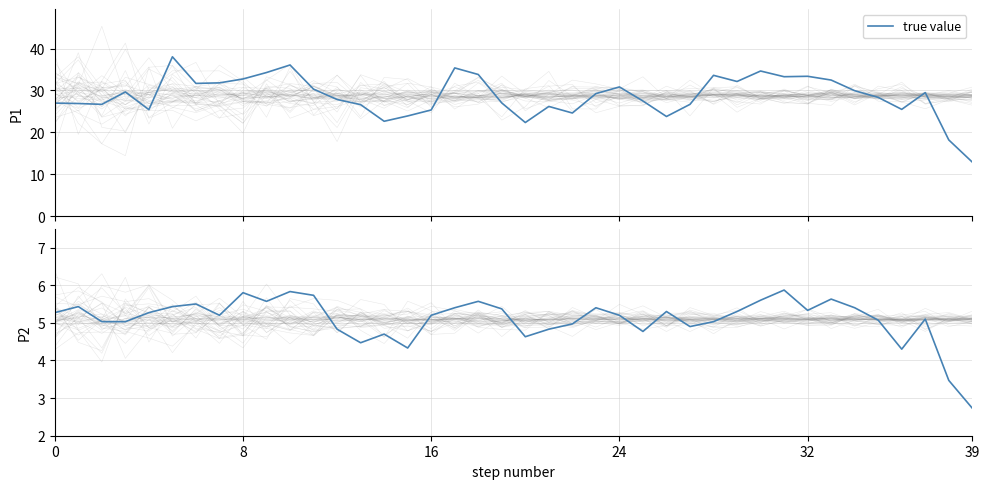

What is the value of the 2nd point from the left?

5.4